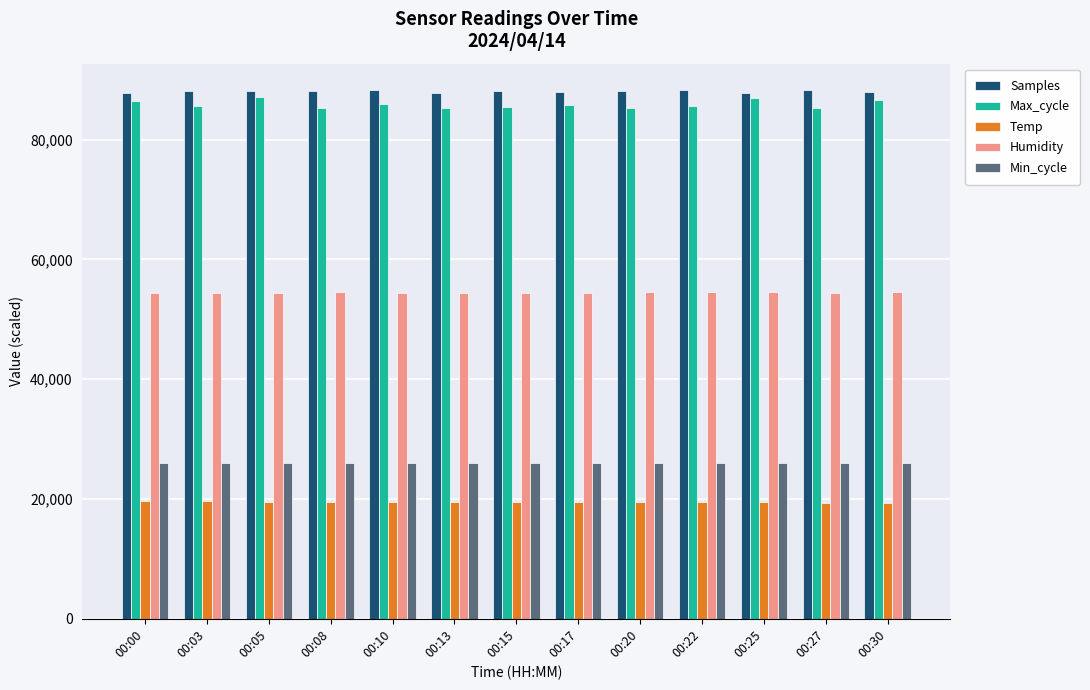

At how many categories does at least one series exceed 70955?

13